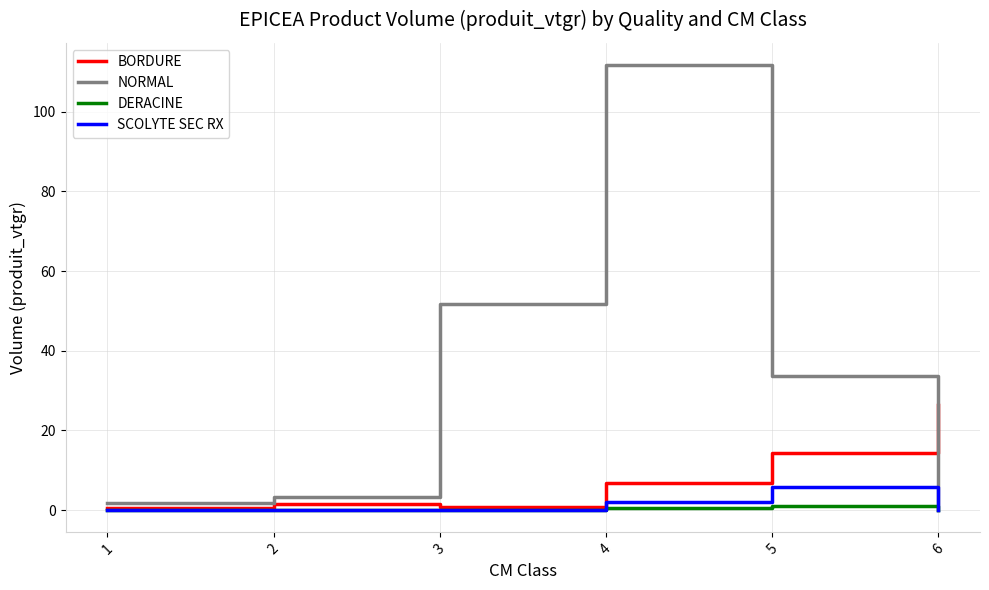

True or false: DERACINE has more than 2 points higher than both neighbors.

False